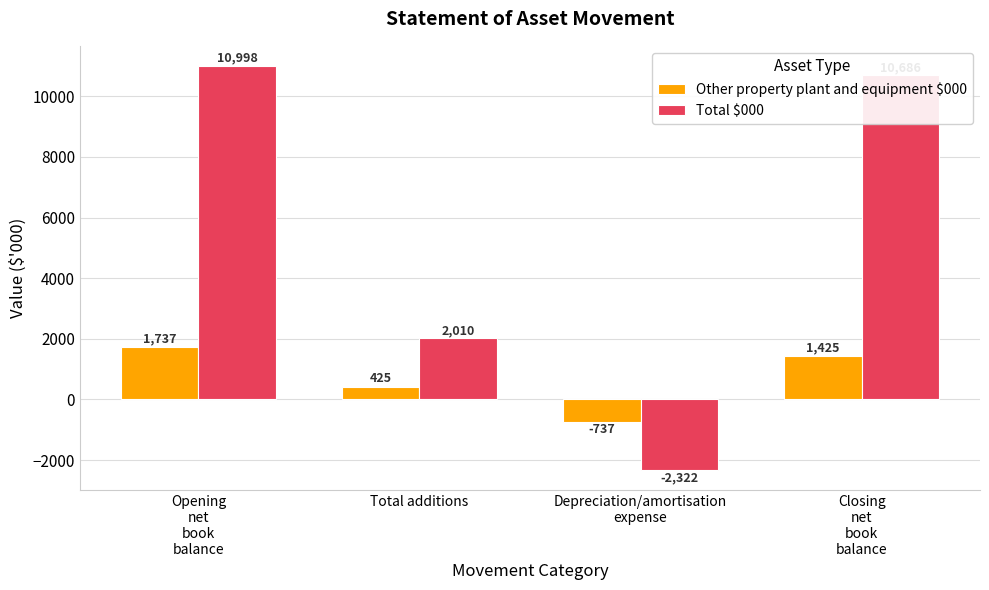

At how many categories does at least one series exceed 1718?

3